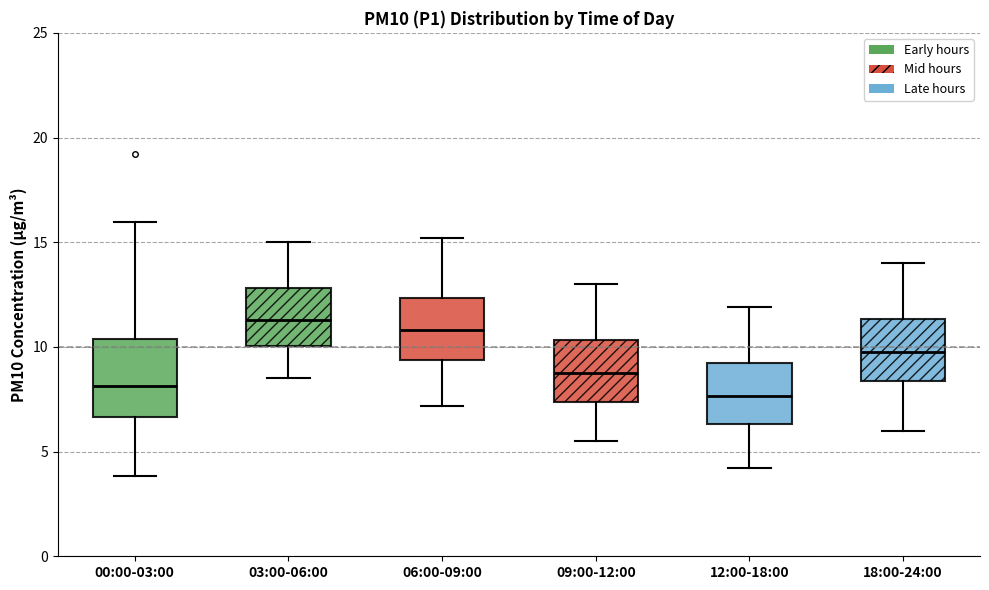

Reading left to right, read every box against the y-axis: the position of its median line, the range the box covers, and the ends of its whiskers. The values are not printed on the chart, so give them approximately, as read against the axis.

00:00-03:00: median 8.0, box 6.5 to 10.5, whiskers 4.0 to 16.0
03:00-06:00: median 11.5, box 10.0 to 13.0, whiskers 8.5 to 15.0
06:00-09:00: median 11.0, box 9.5 to 12.5, whiskers 7.0 to 15.0
09:00-12:00: median 9.0, box 7.5 to 10.5, whiskers 5.5 to 13.0
12:00-18:00: median 7.5, box 6.5 to 9.5, whiskers 4.0 to 12.0
18:00-24:00: median 10.0, box 8.5 to 11.5, whiskers 6.0 to 14.0